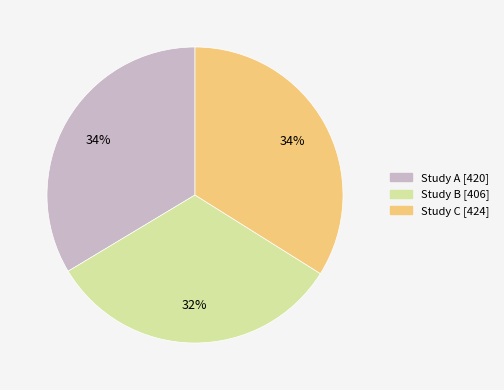

The Study C slice represents 27% of the pie. True or false?

False